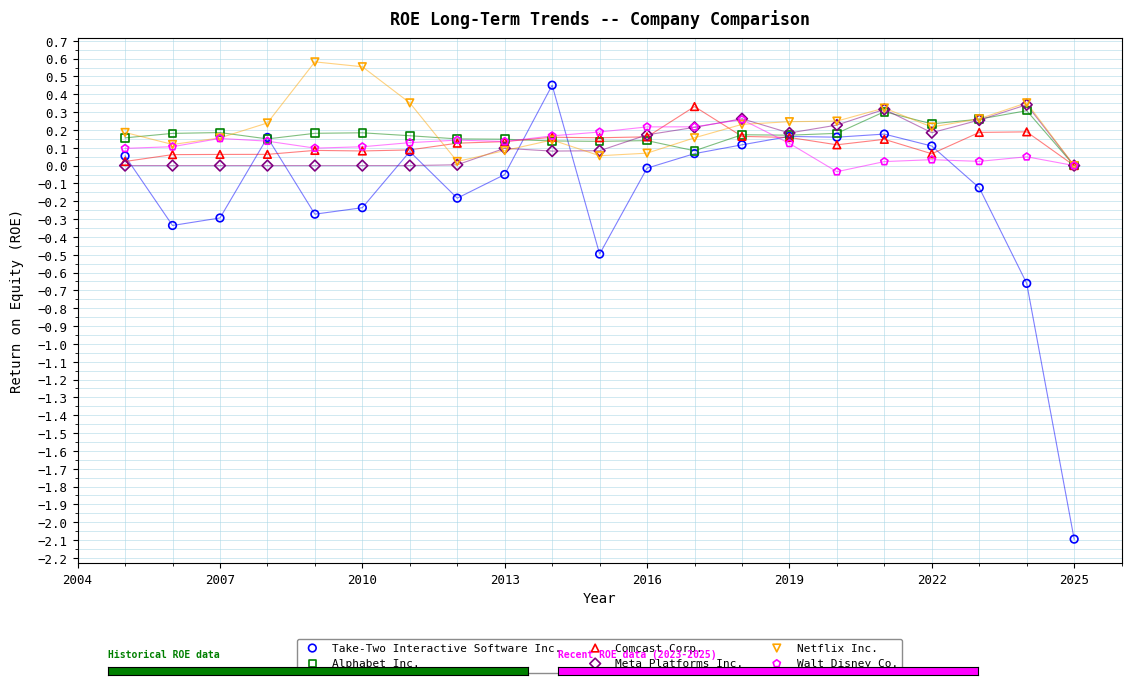

What are all the series names shown in the legend?

Take-Two Interactive Software Inc., Alphabet Inc., Comcast Corp., Meta Platforms Inc., Netflix Inc., Walt Disney Co.